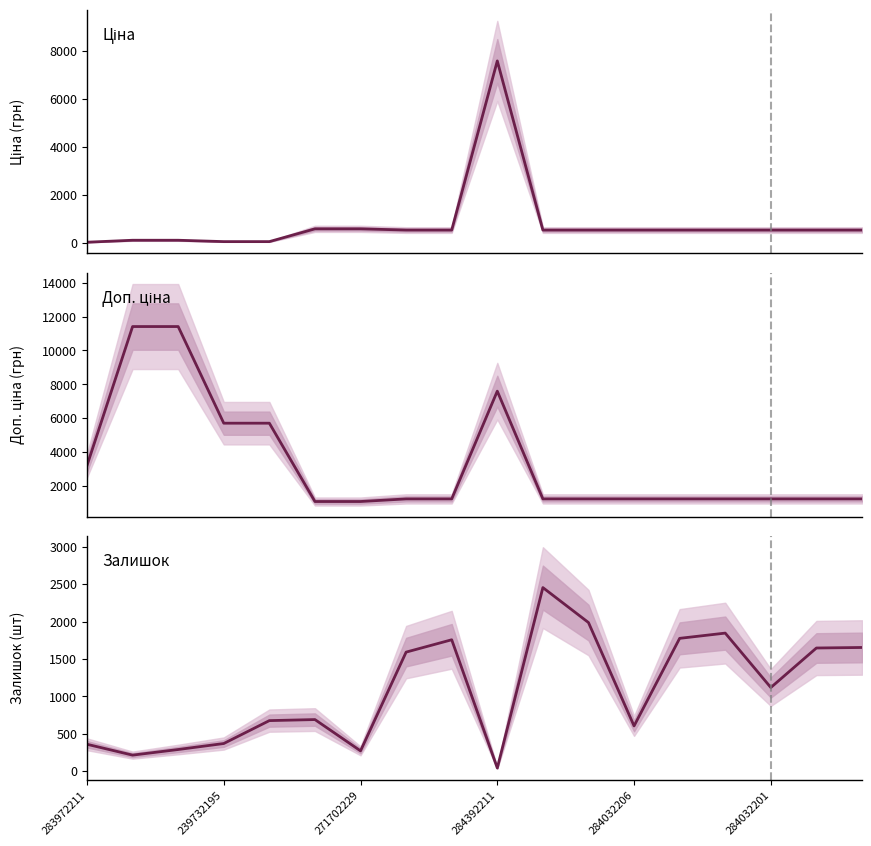

At which category does Ціна reach its first local peak?

284392211